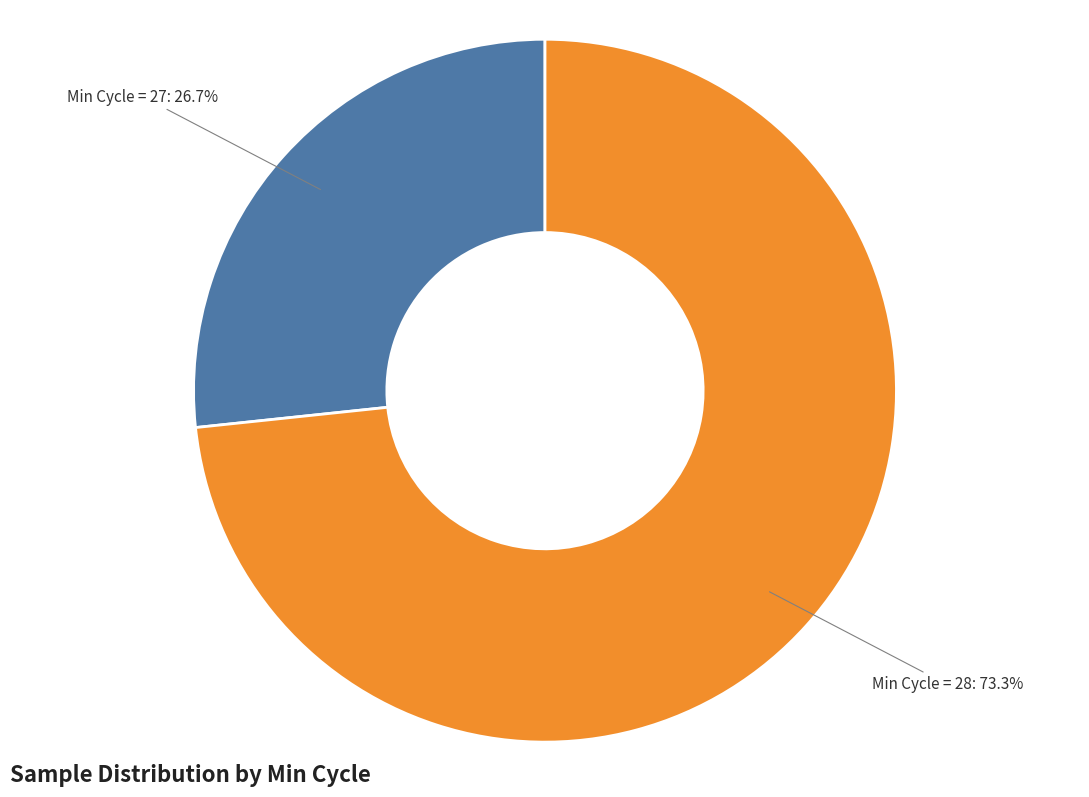

Does any single category account for the majority?

Yes